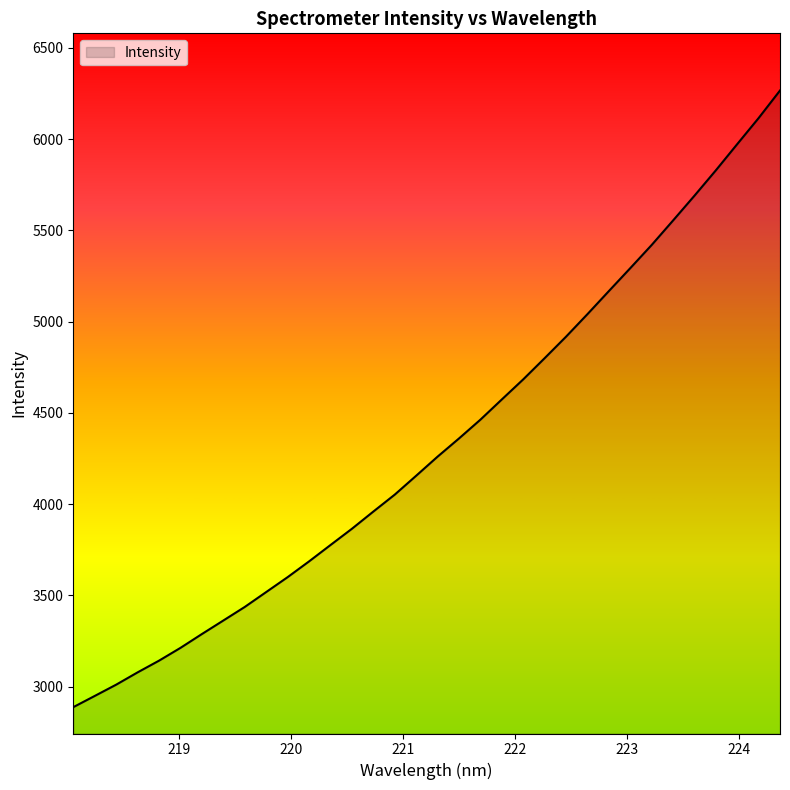

What is the minimum value shown in the chart?

2887.0